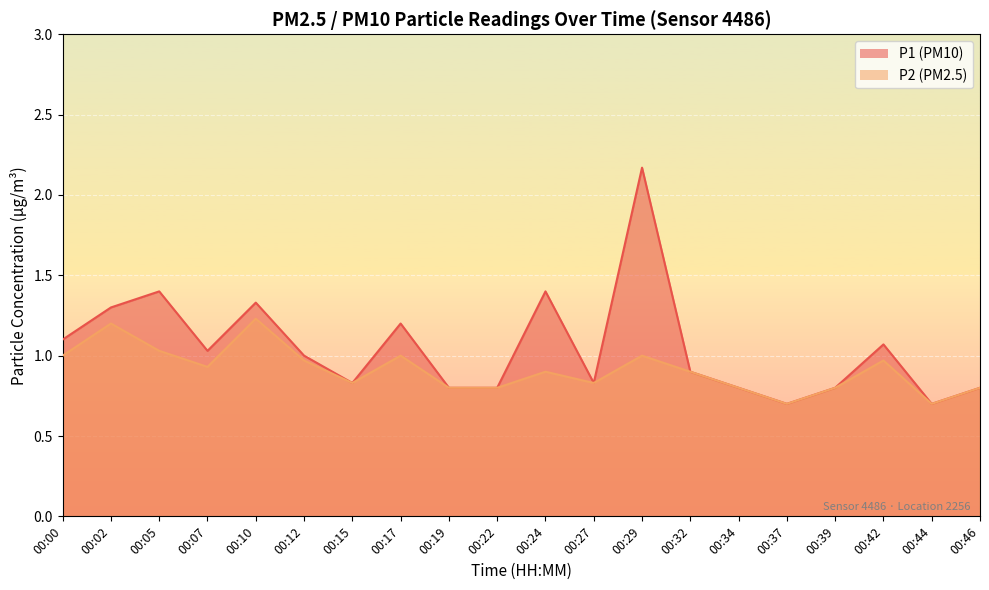

Is it true that P2 equals 0.8 at 00:19?

True